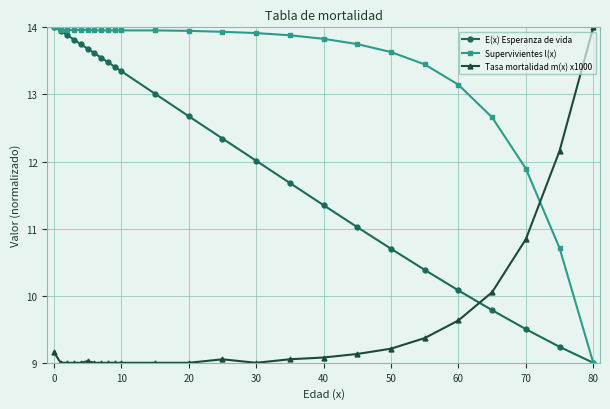

What is the smallest value displayed?

9.0